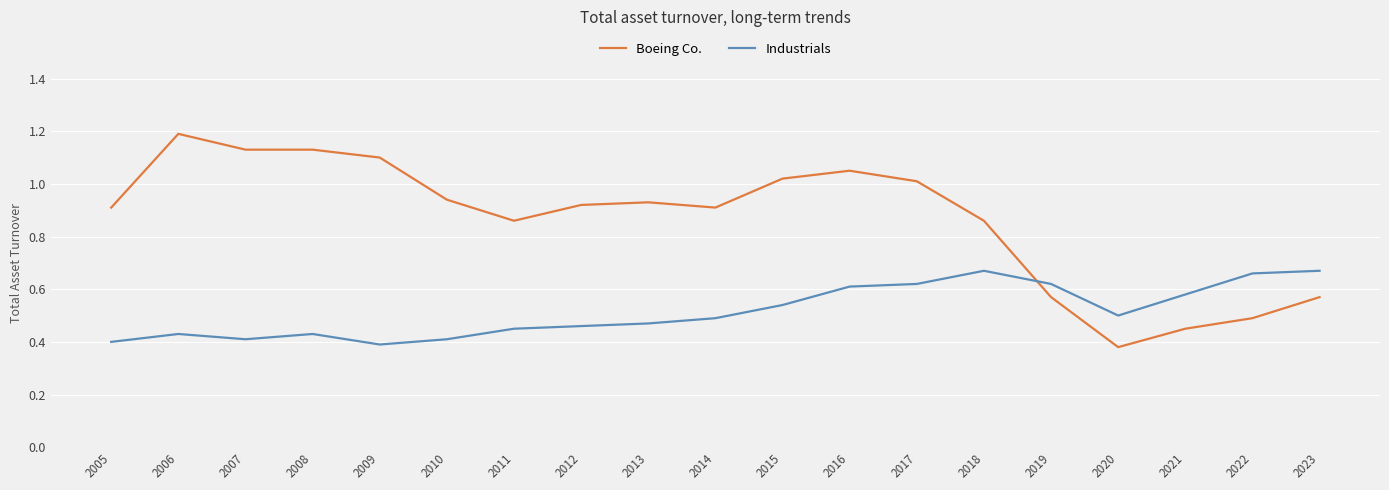

Is it true that Boeing Co. equals 0.9 at 2023?

False